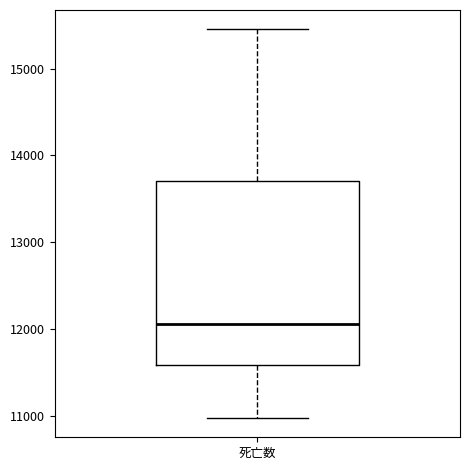

Transcribe this box plot: give where the median line is, the range the box spans, and where the two whiskers end, as read against the y-axis. The values are not printed on the chart, so give them approximately, as read against the axis.

median 12100, box 11600 to 13700, whiskers 11000 to 15500